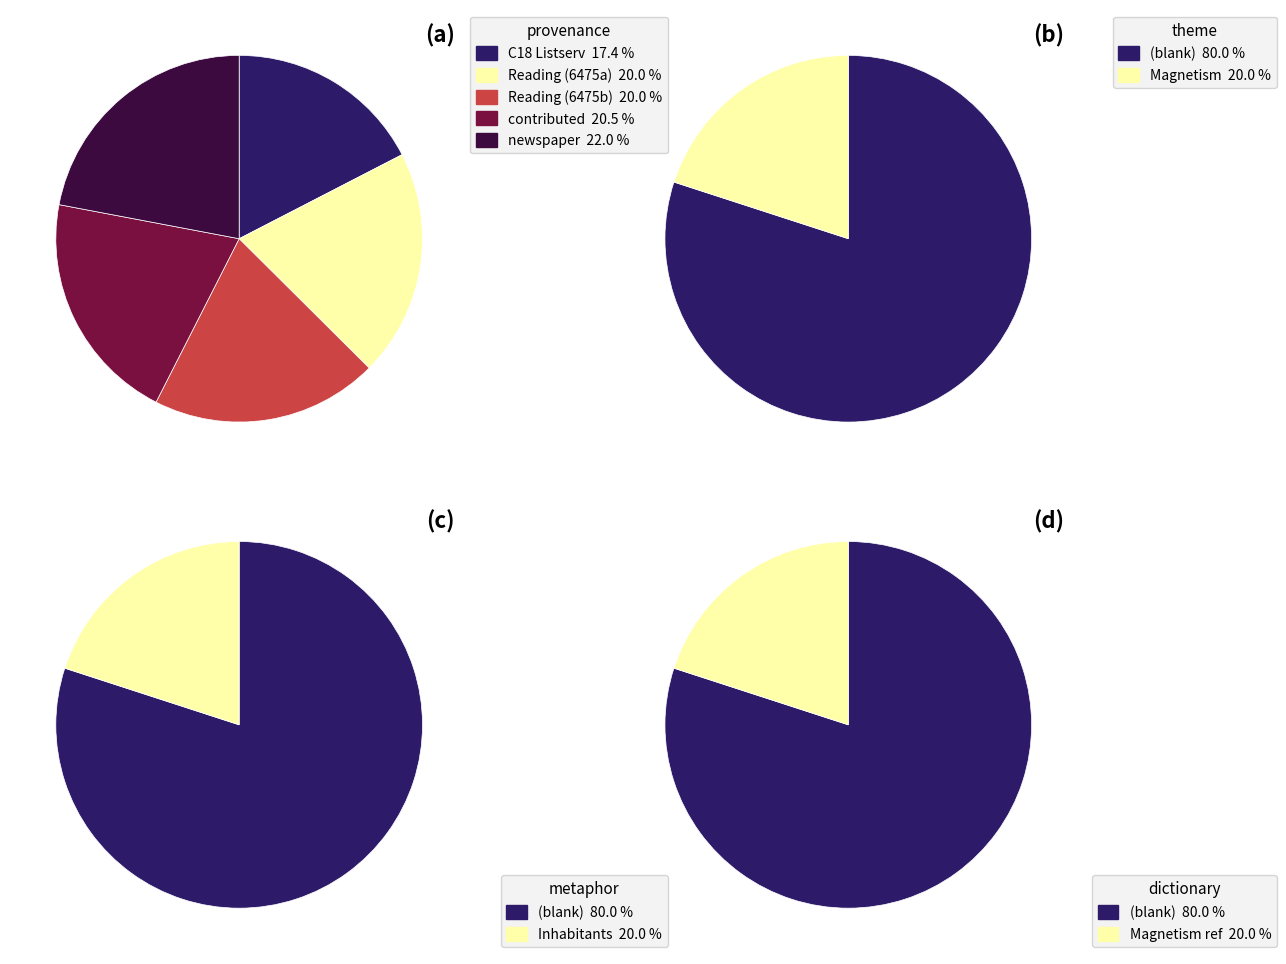

Which slice is the largest?

newspaper